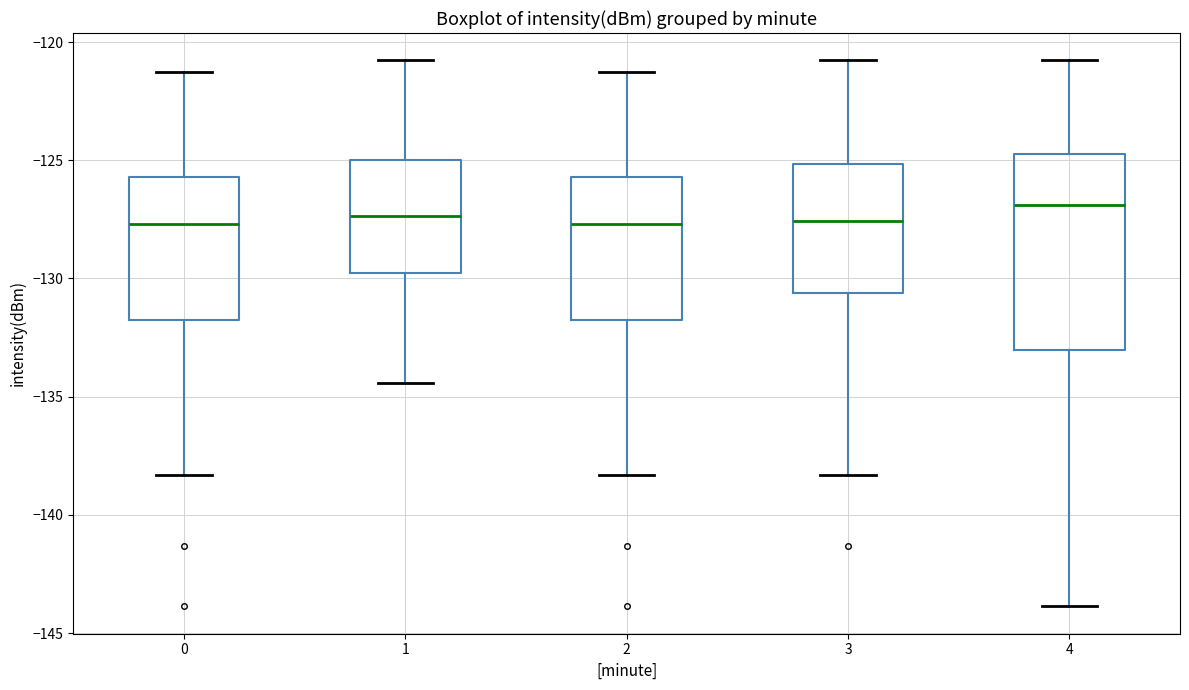

Reading left to right, read every box against the y-axis: the position of its median line, the range the box covers, and the ends of its whiskers. The values are not printed on the chart, so give them approximately, as read against the axis.

0: median -127.5, box -132.0 to -125.5, whiskers -138.5 to -121.5
1: median -127.5, box -130.0 to -125.0, whiskers -134.5 to -121.0
2: median -127.5, box -132.0 to -125.5, whiskers -138.5 to -121.5
3: median -127.5, box -130.5 to -125.0, whiskers -138.5 to -121.0
4: median -127.0, box -133.0 to -124.5, whiskers -144.0 to -121.0